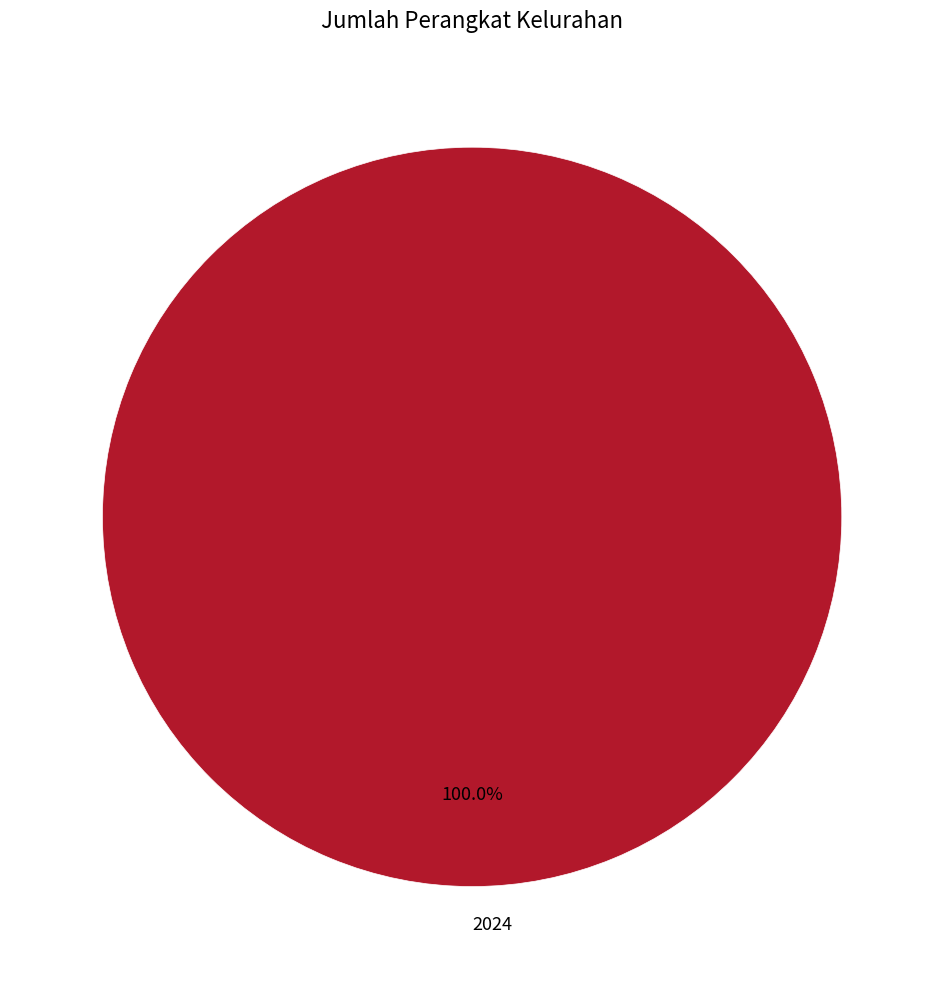

What is the majority slice?

2024